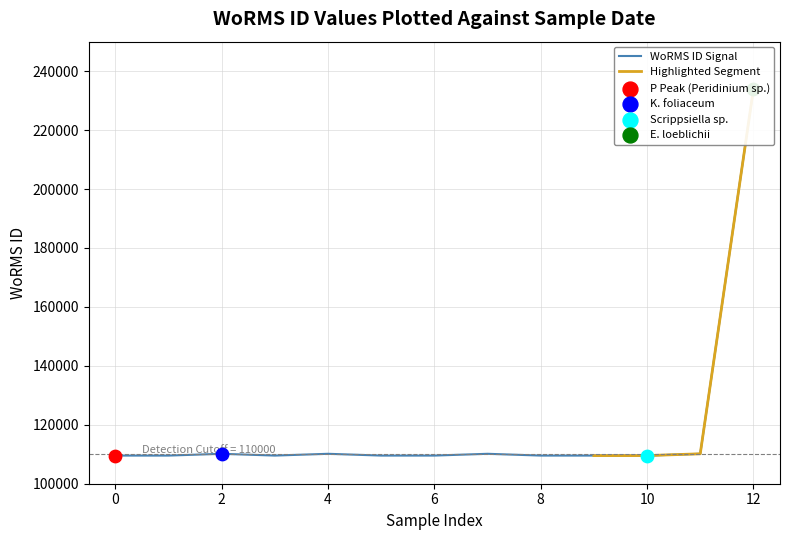

What is the ratio of the value at 2019-10-15 to the value at 2012-05-01?

1.0